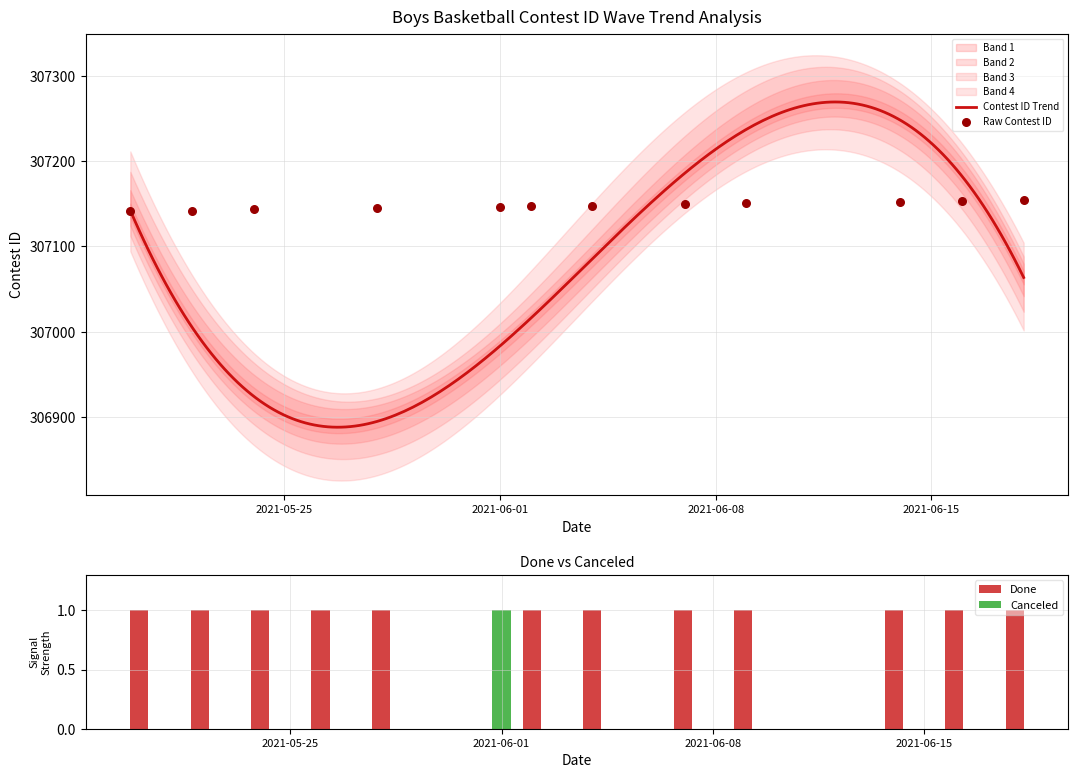

What is the lowest value of the Contest ID Trend series?

306887.9